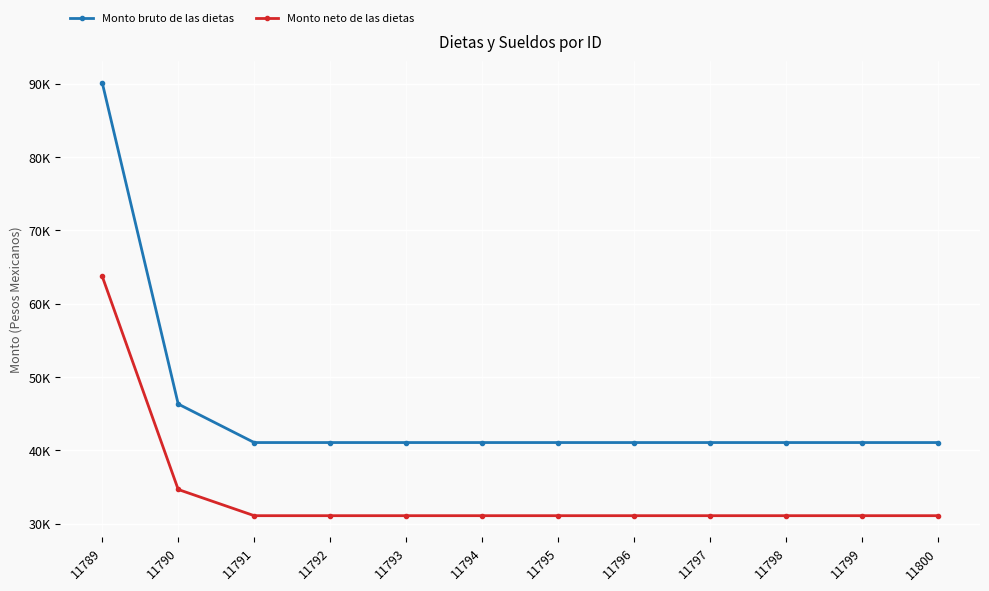

Which series has the largest total across all categories?

Monto bruto de las dietas